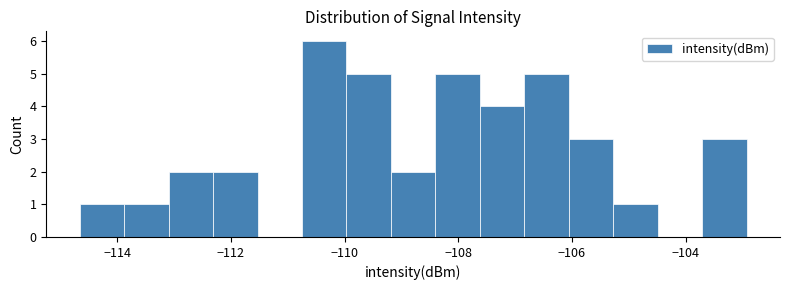

Read against the x-axis, roughly where is the centre of the tallest bar?

-110.4